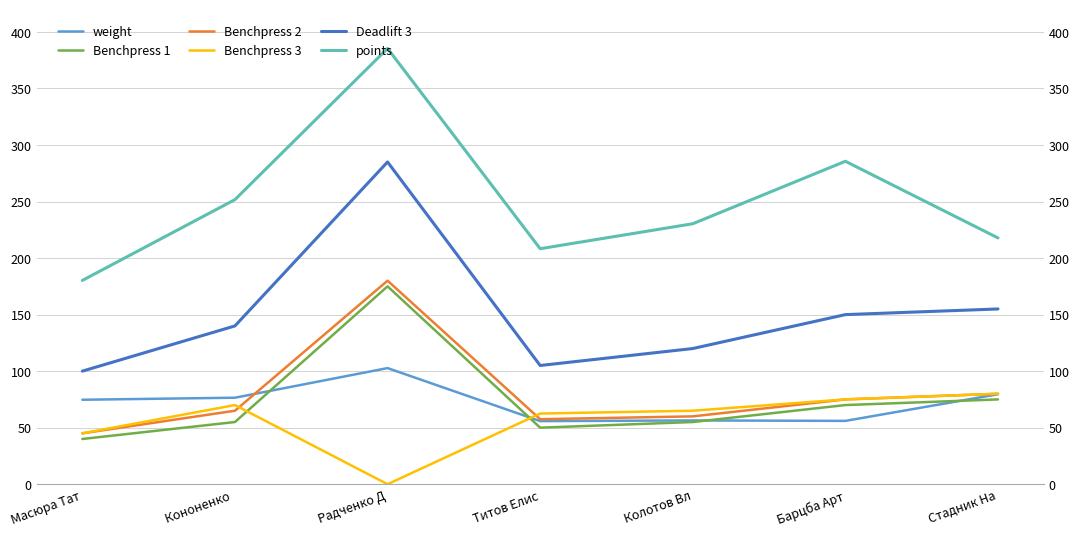

Which series has the widest spread of values?

points